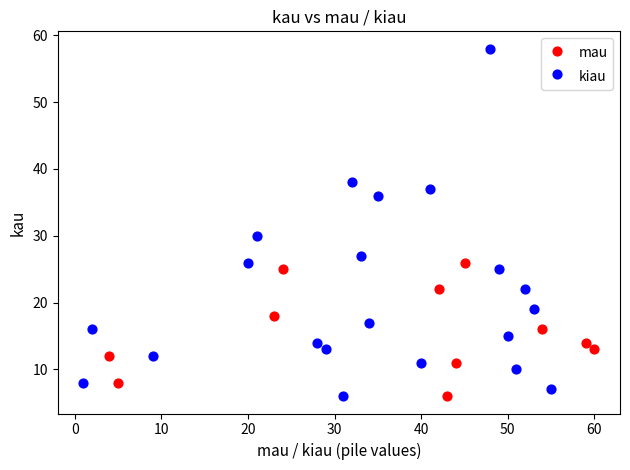

Which series reaches the maximum Y coordinate?

kiau